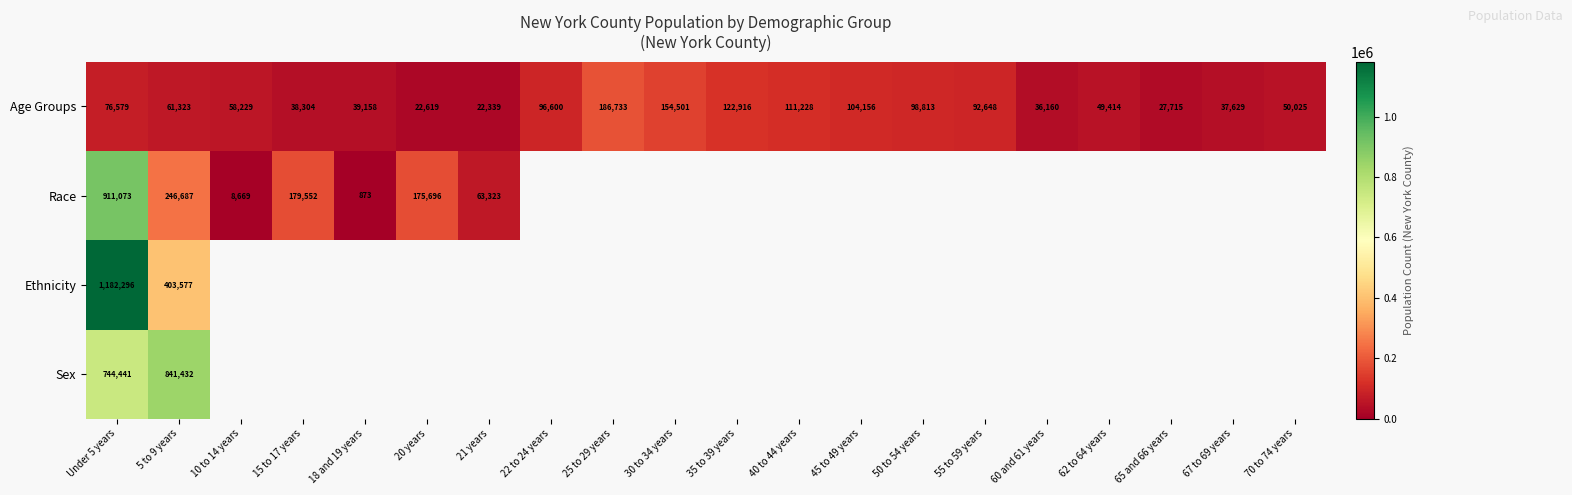

At how many categories does at least one series exceed 436538?

2